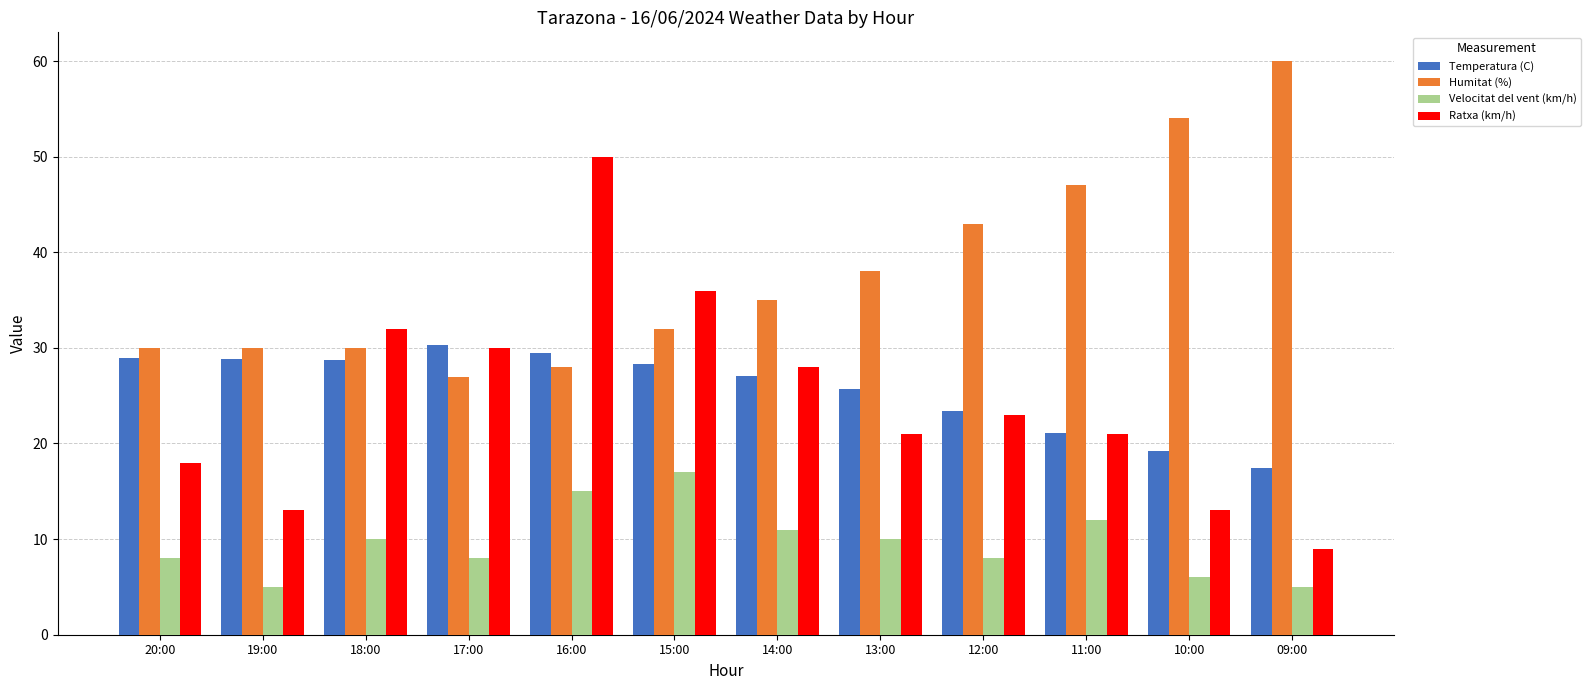

List the series in order of their peak value, lowest first.

Velocitat del vent (km/h), Temperatura (C), Ratxa (km/h), Humitat (%)